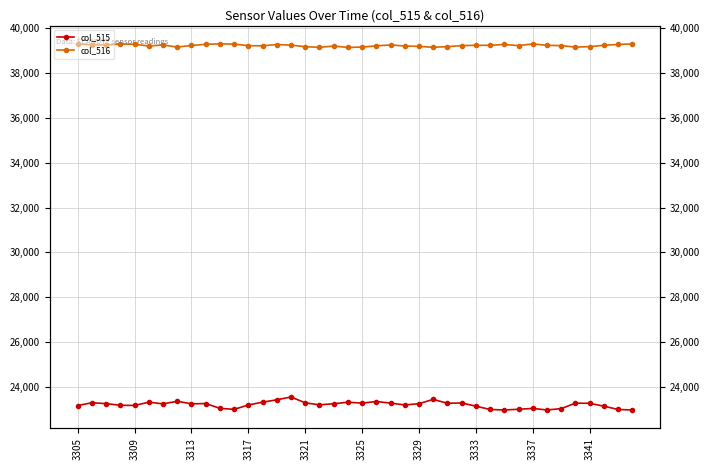

What is the minimum value for col_515?

22979